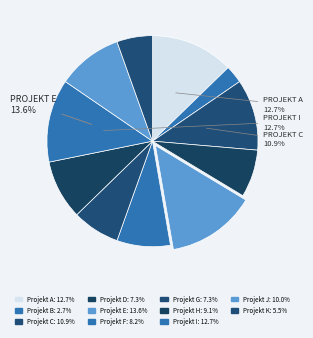

Count the number of slices in the pie.

11